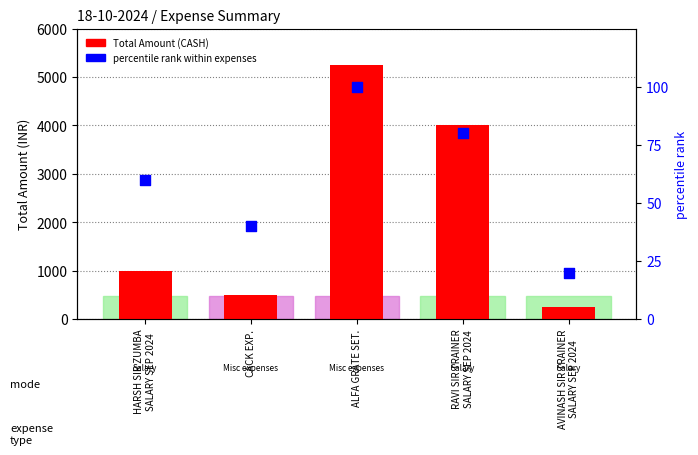

At which category is the sum across all series the highest?

ALFA GRATE SET.